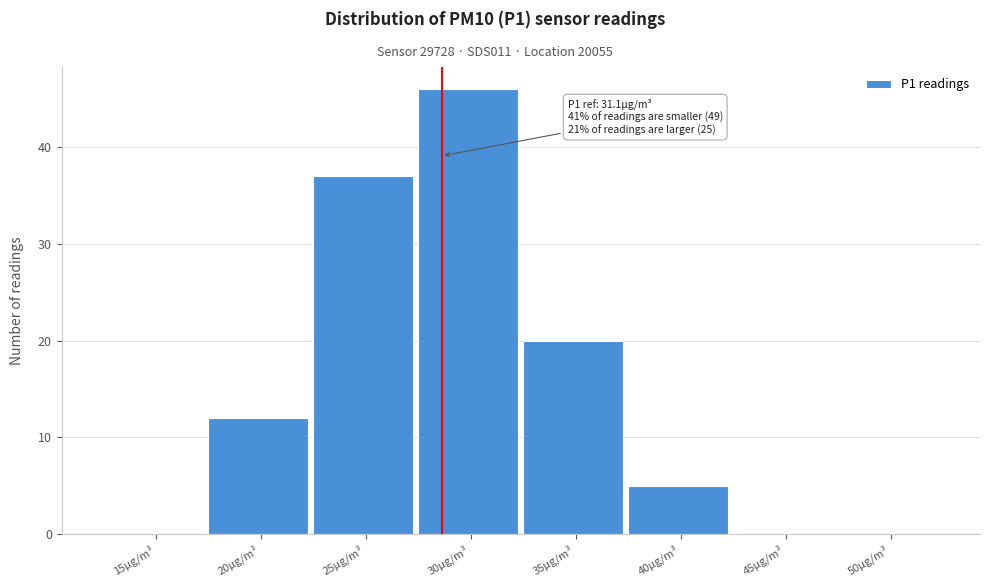

Reading left to right, what are all the values shown in this chart?

15µg/m³=0	20µg/m³=12	25µg/m³=37	30µg/m³=46	35µg/m³=20	40µg/m³=5	45µg/m³=0	50µg/m³=0